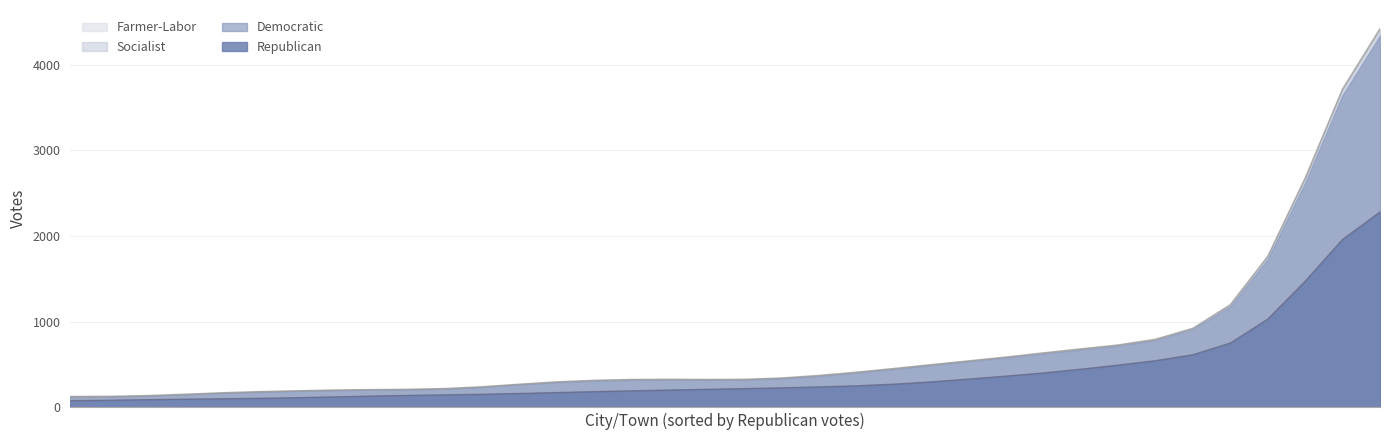

At how many categories does at least one series exceed 913?

3